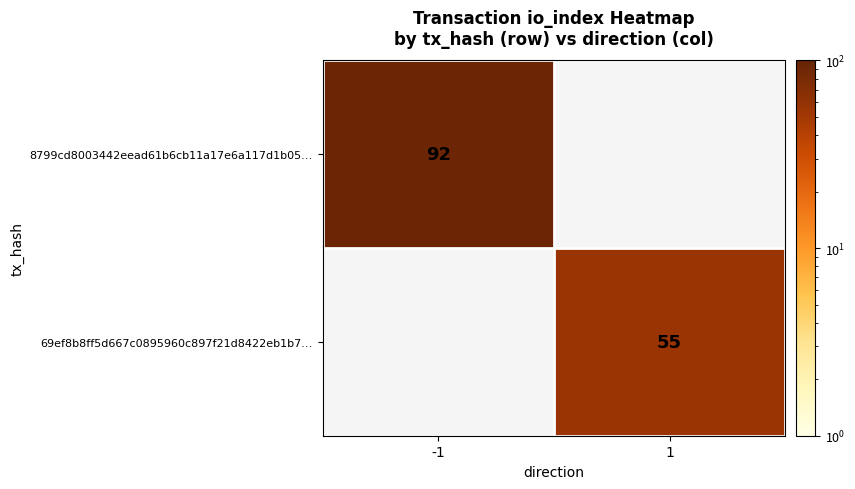

True or false: 8799cd8003442eead61b6cb11a17e6a117d1b05… has a value of 92 at -1.

True